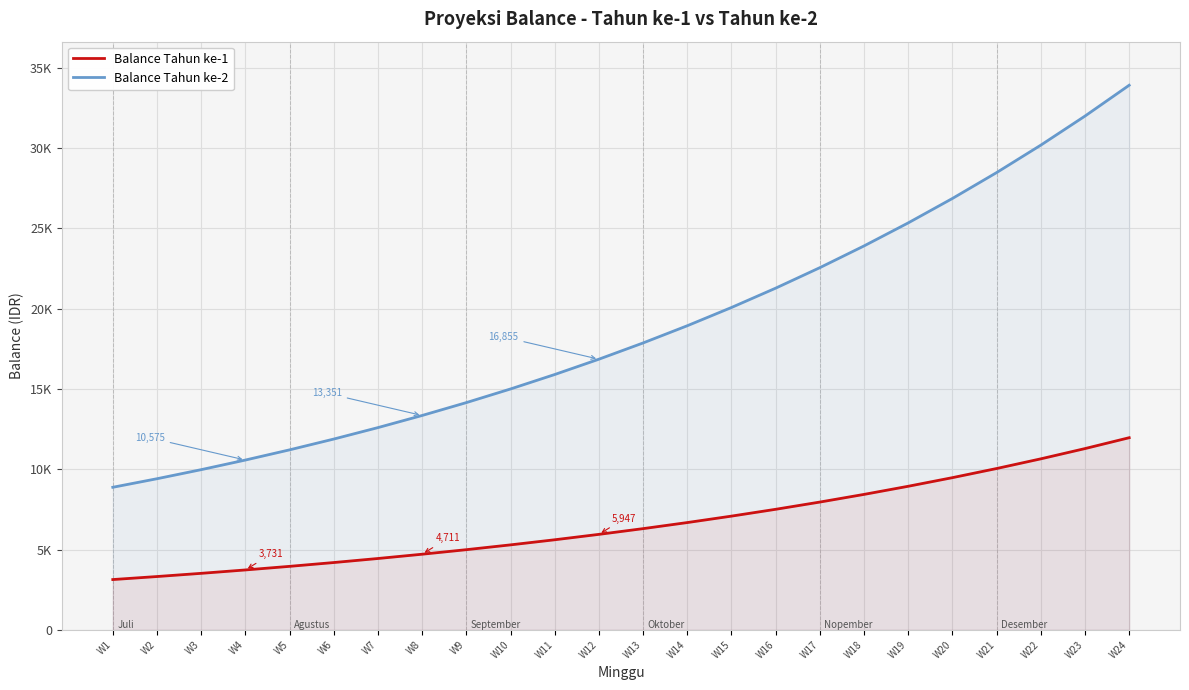

List the labels in order of Balance Tahun ke-1 value, smallest first.

W1, W2, W3, W4, W5, W6, W7, W8, W9, W10, W11, W12, W13, W14, W15, W16, W17, W18, W19, W20, W21, W22, W23, W24